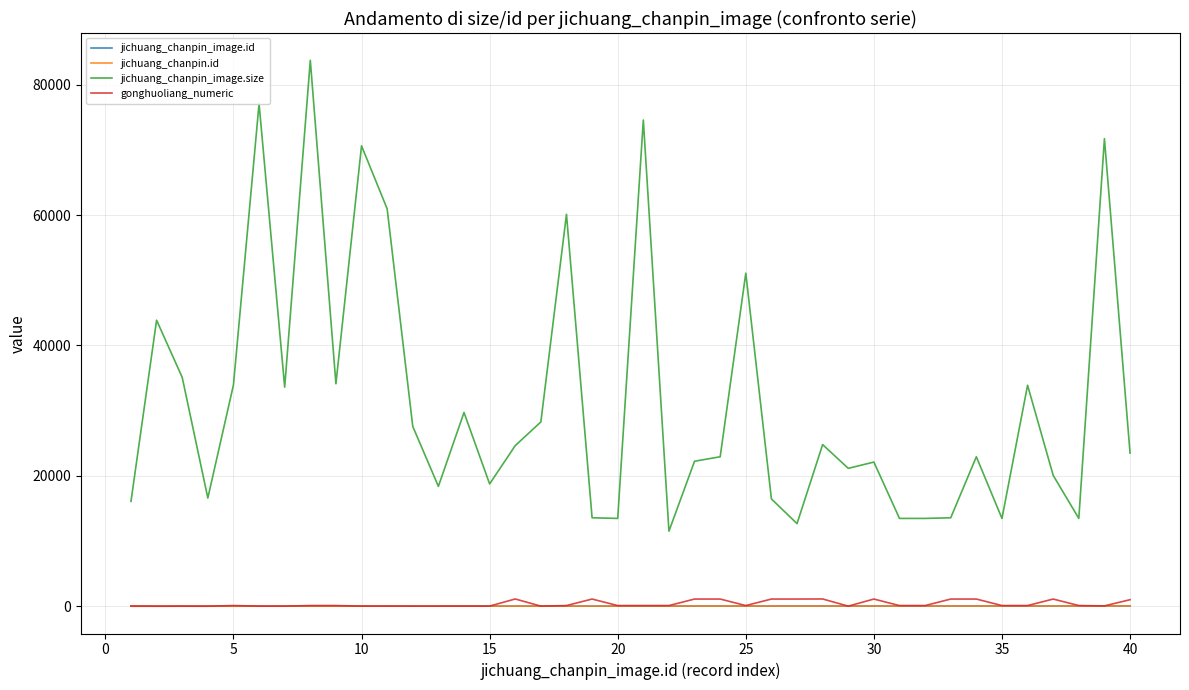

How many values in the jichuang_chanpin_image.size series are below 23494?

20